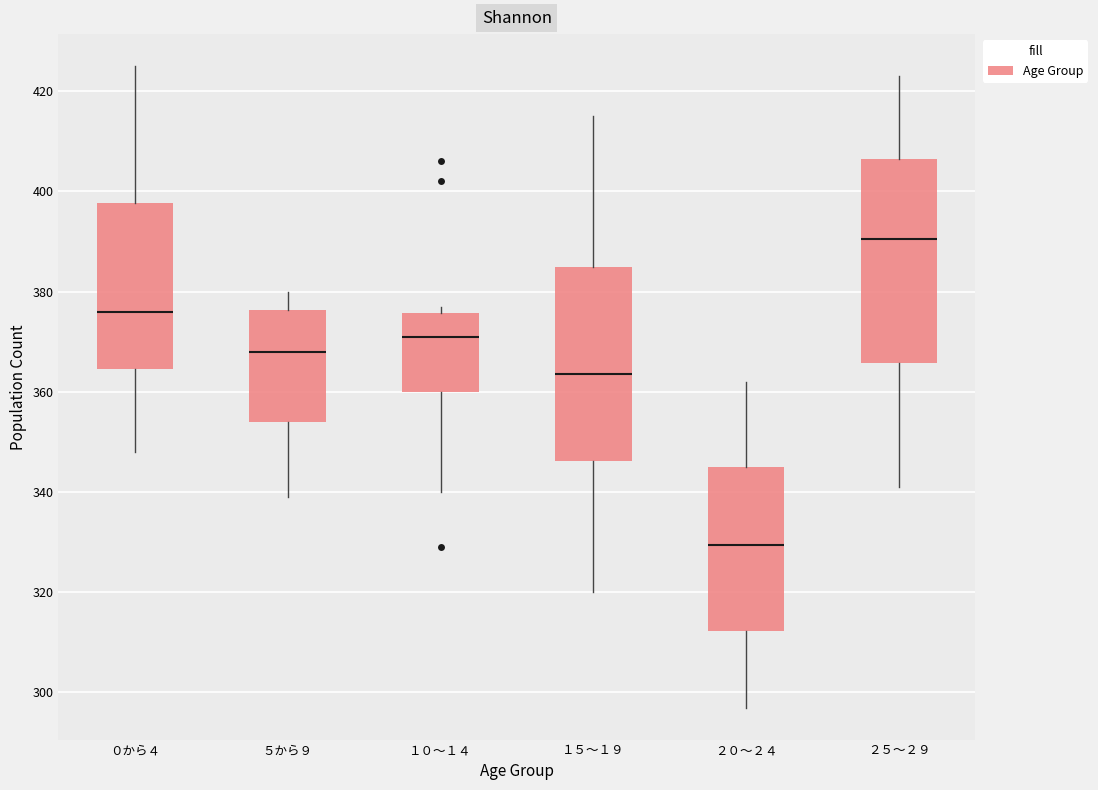

Which box's median line is the highest?

２５～２９